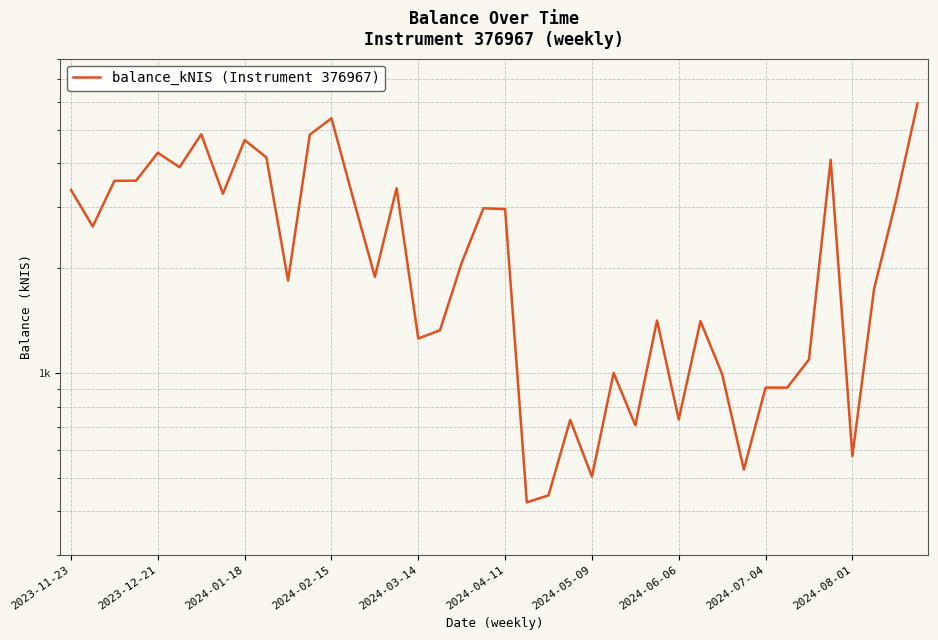

How many lines are shown in the chart?

1